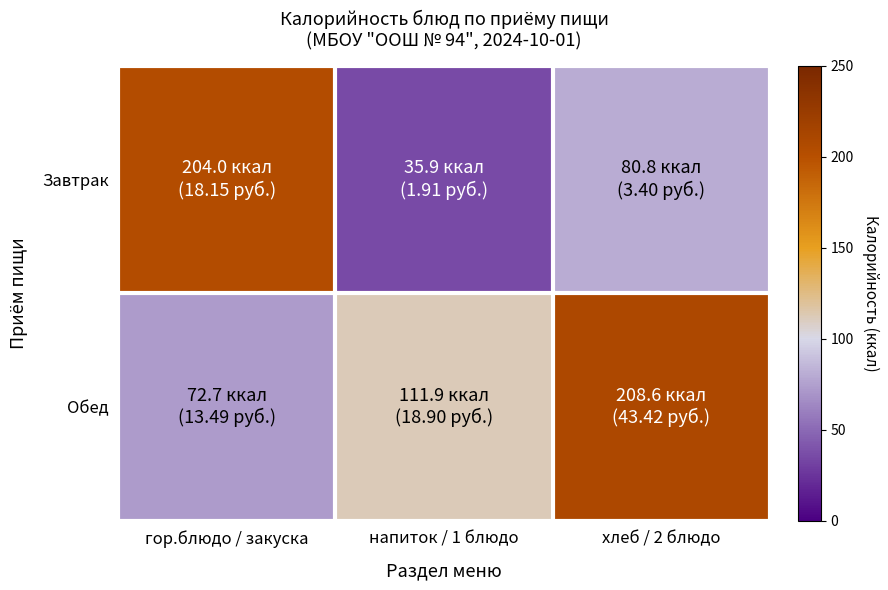

Count the number of data series in this chart.

2